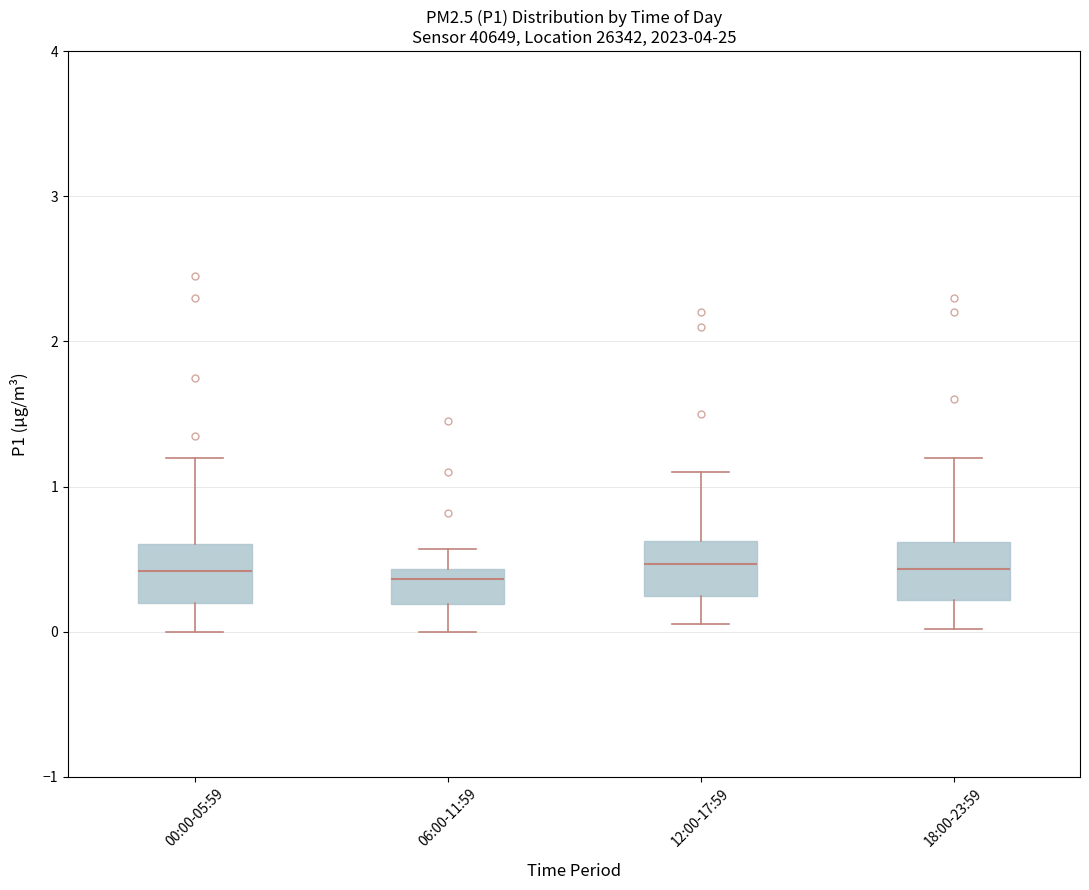

Where is the upper edge of the box for 06:00-11:59 on the y-axis? The values are not printed on the chart, so give them approximately, as read against the axis.

0.4